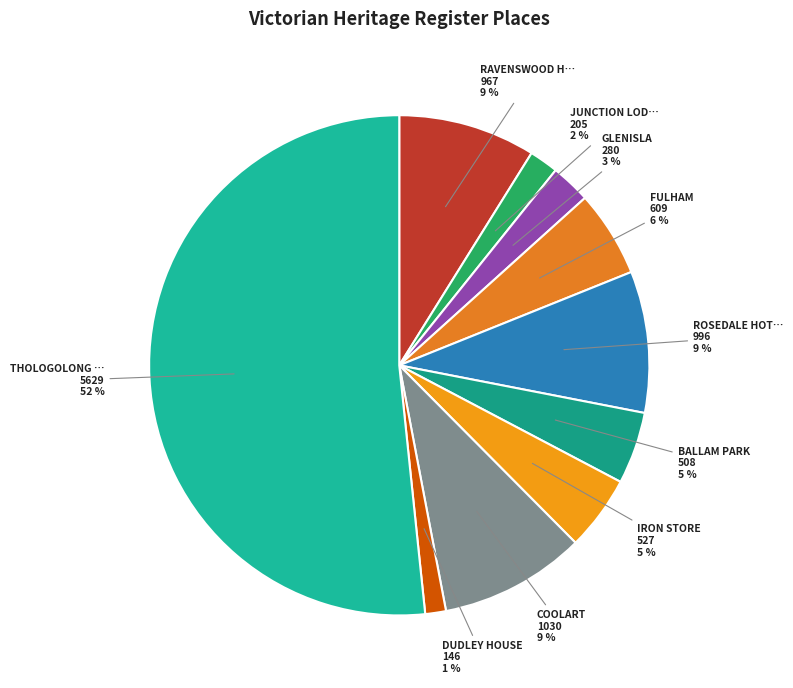

Count the number of slices in the pie.

10